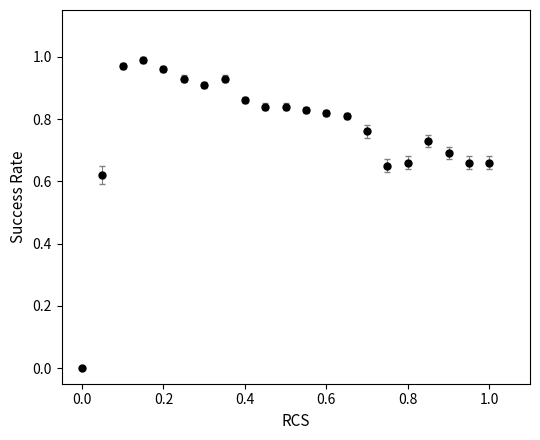

True or false: the data has more than 2 interior local peaks.

True